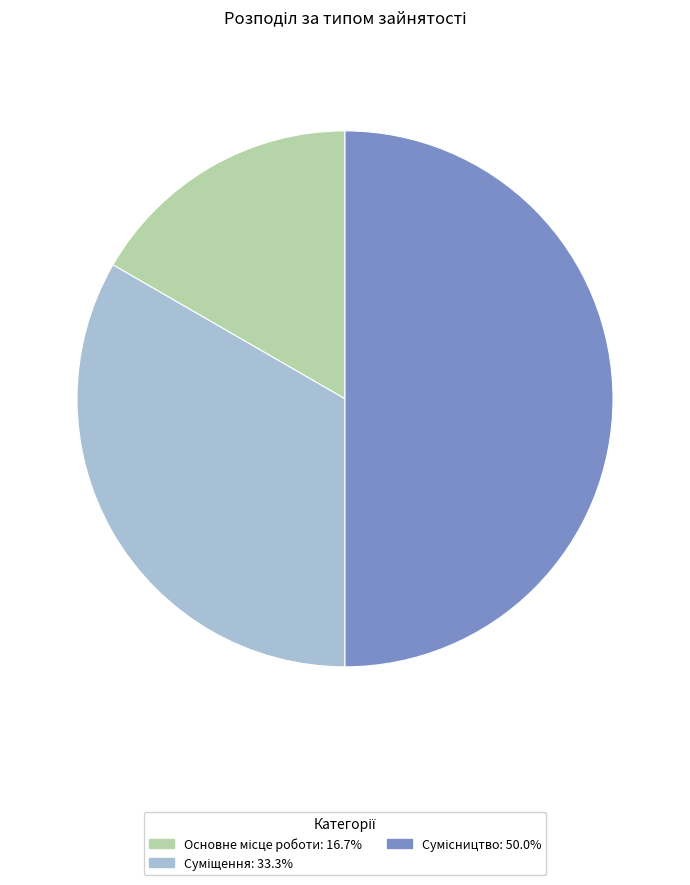

Count the number of slices in the pie.

3